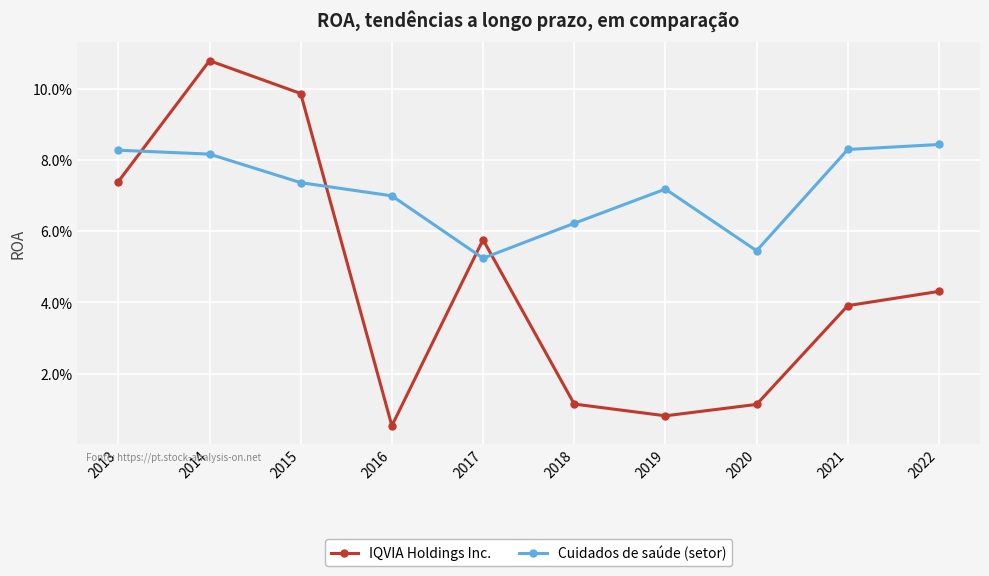

Which has a higher value, 2018 or 2017?

2017